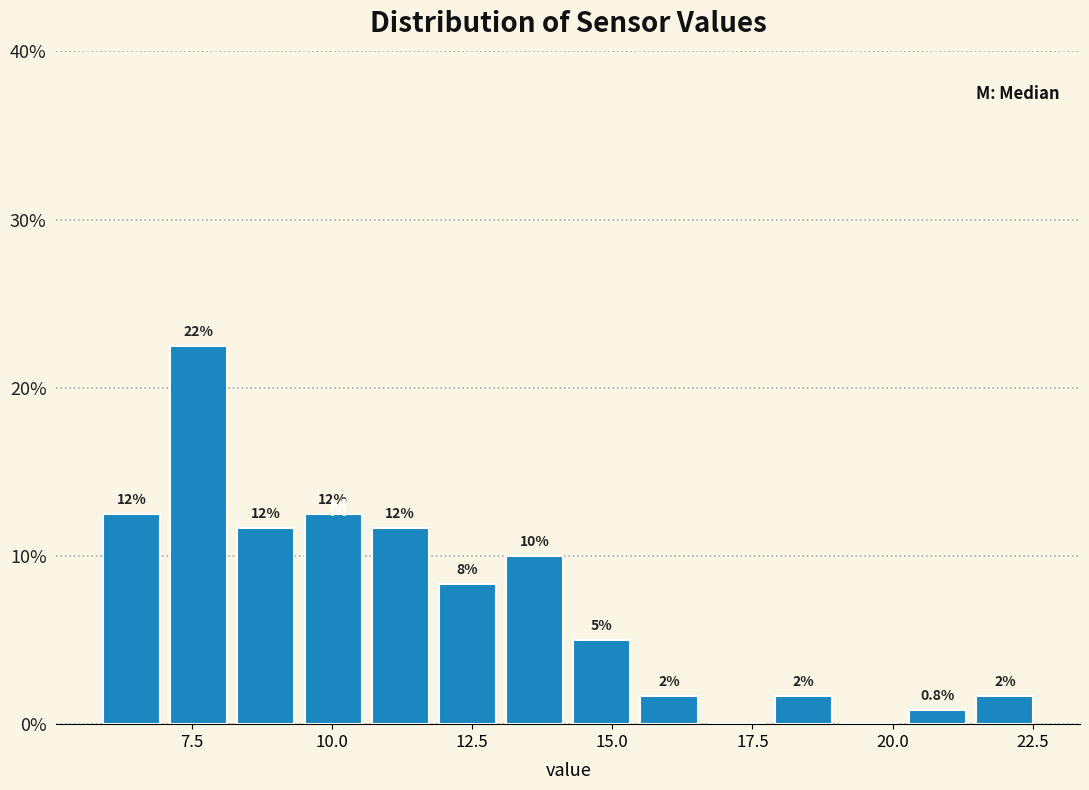

Around what value on the x-axis is the tallest bar? Give the approximate position of its centre, as read against the axis.

7.5